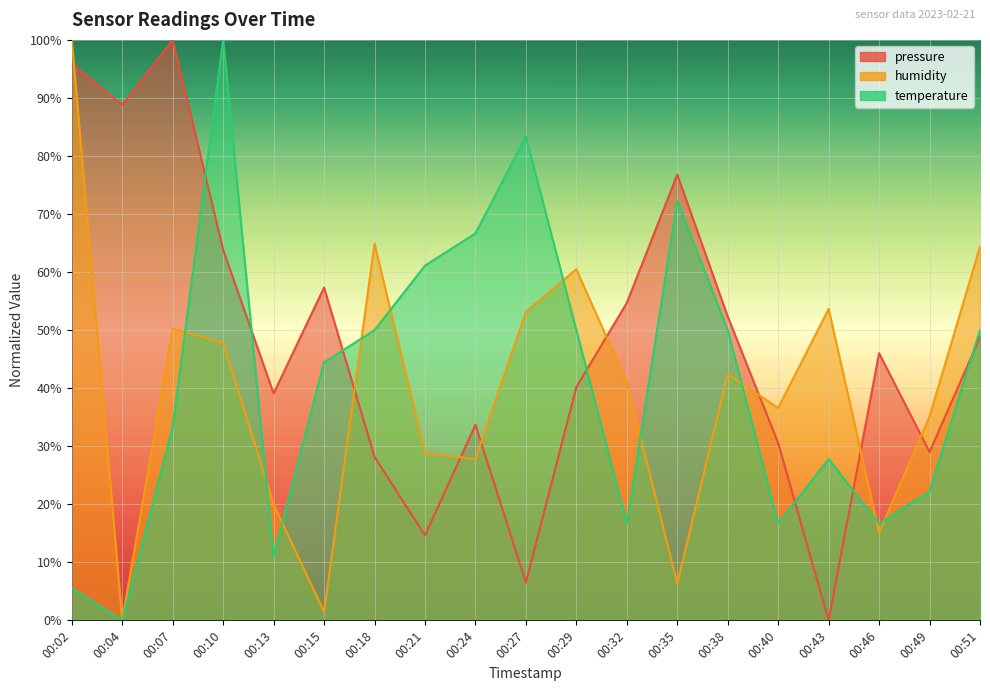

What is the difference between the maximum and second lowest values in the temperature series?

94.4